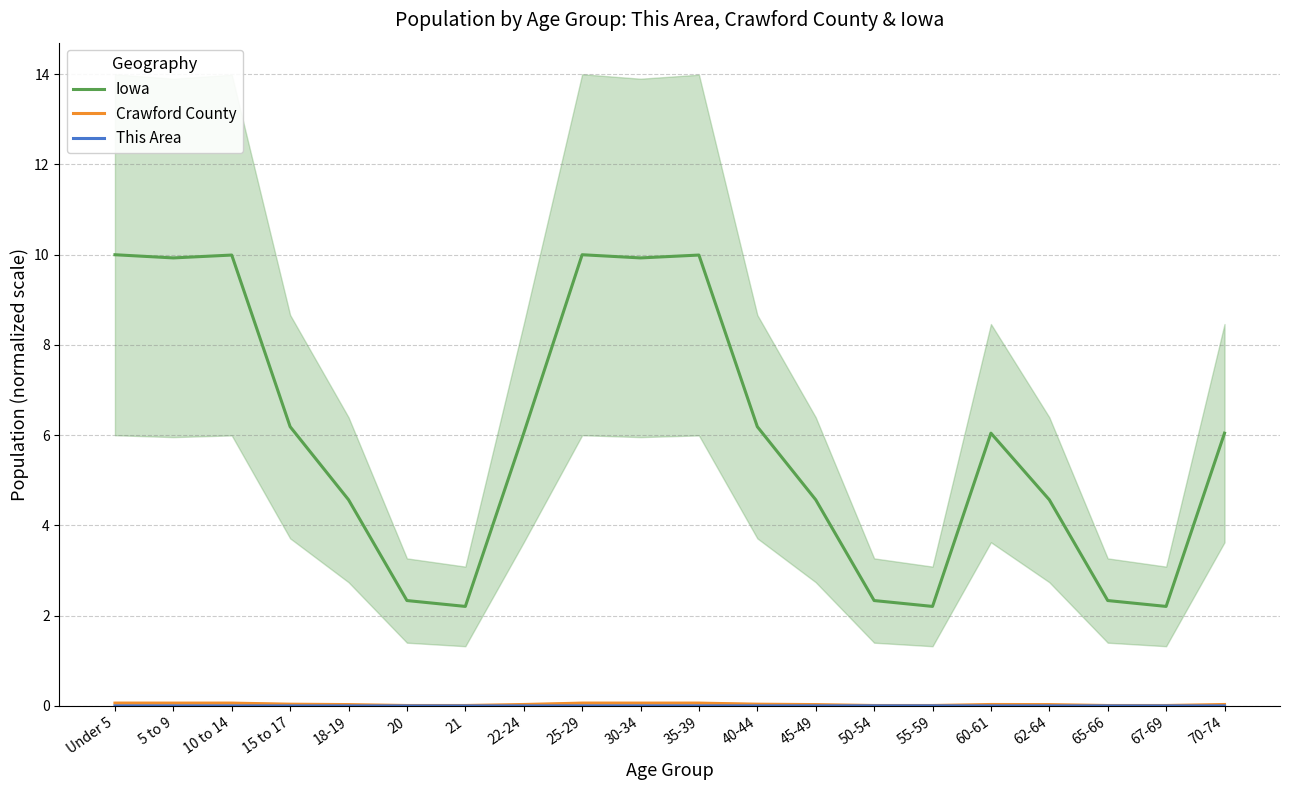

Does the chart display data point markers on the line(s)?

No